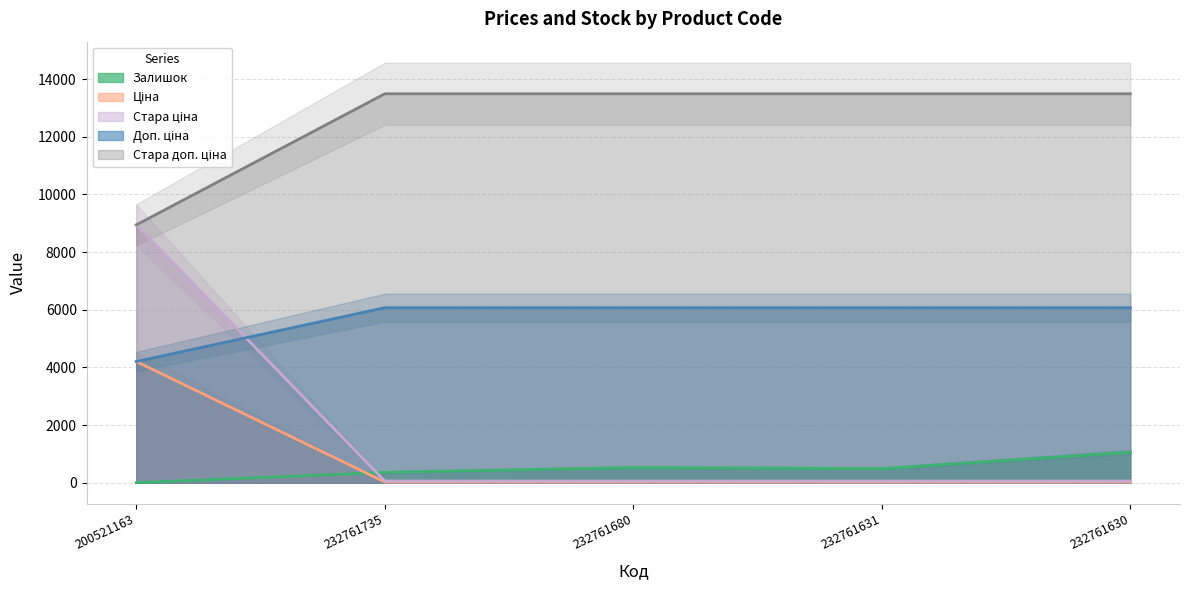

Reading left to right, extract all data points from this chart.

Залишок: 2.0	361.0	528.0	492.0	1056.0
Ціна: 8946.3	60.0	60.0	60.0	60.0
Стара ціна: 4204.8	27.0	27.0	27.0	27.0
Доп. ціна: 4205.0	6072.0	6072.0	6072.0	6072.0
Стара доп. ціна: 8946.3	13493.2	13493.2	13493.2	13493.2